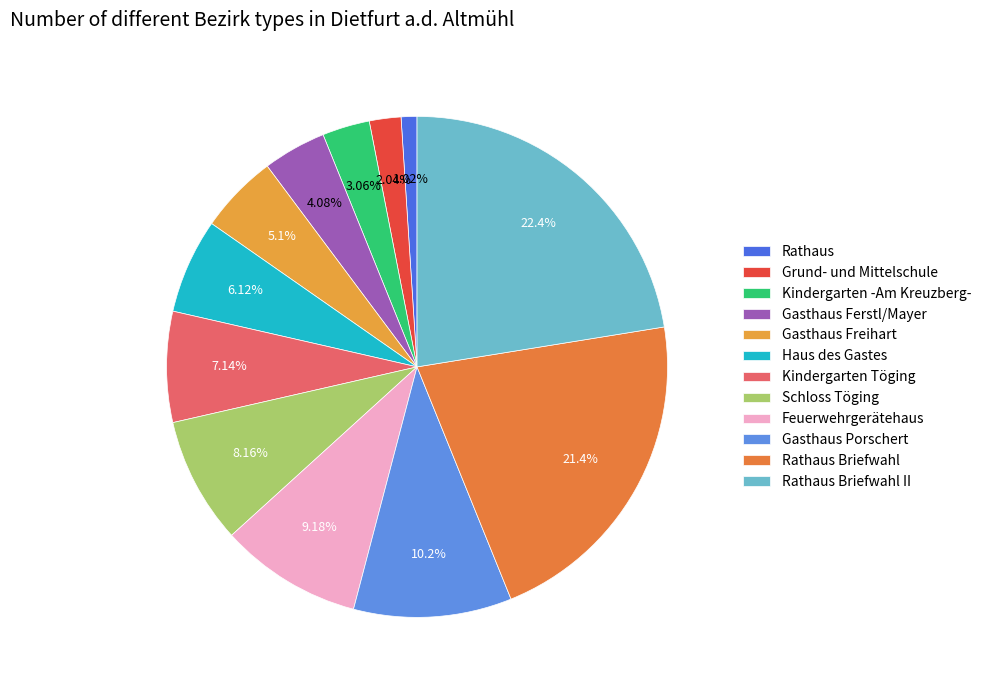

Rank the categories by value from lowest to highest.

Rathaus, Grund- und Mittelschule, Kindergarten -Am Kreuzberg-, Gasthaus Ferstl/Mayer, Gasthaus Freihart, Haus des Gastes, Kindergarten Töging, Schloss Töging, Feuerwehrgerätehaus, Gasthaus Porschert, Rathaus Briefwahl, Rathaus Briefwahl II